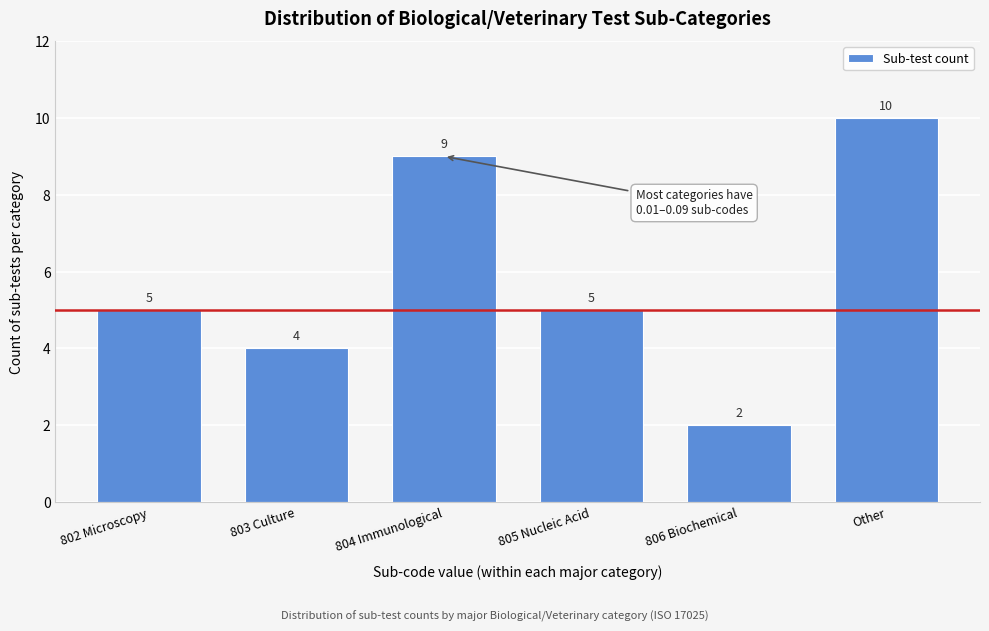

Reading left to right, extract all data points from this chart.

802 Microscopy=5	803 Culture=4	804 Immunological=9	805 Nucleic Acid=5	806 Biochemical=2	Other=10